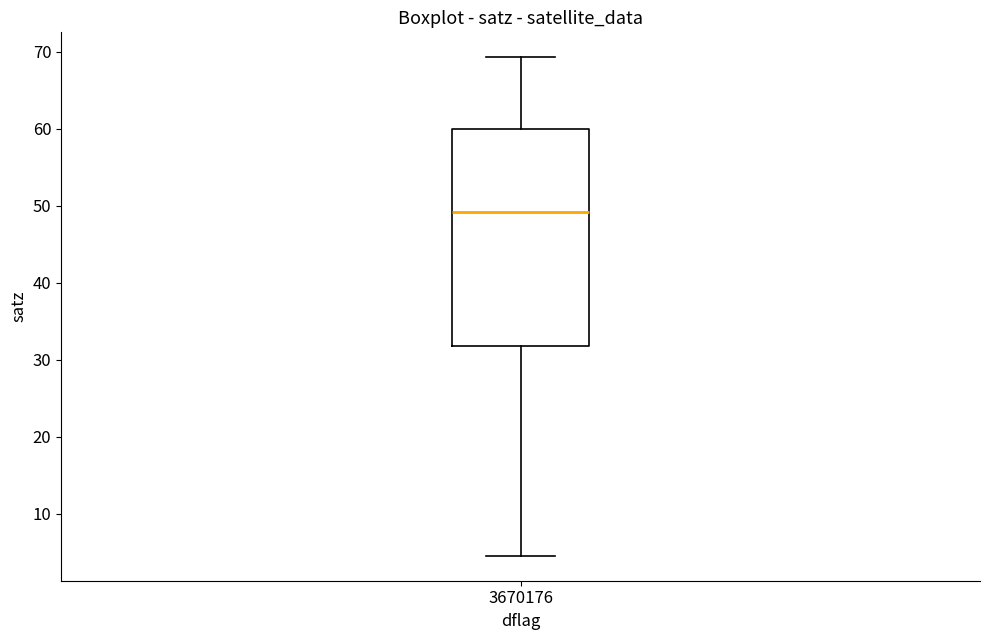

Transcribe this box plot: give where the median line is, the range the box spans, and where the two whiskers end, as read against the y-axis. The values are not printed on the chart, so give them approximately, as read against the axis.

median 49, box 32 to 60, whiskers 5 to 69